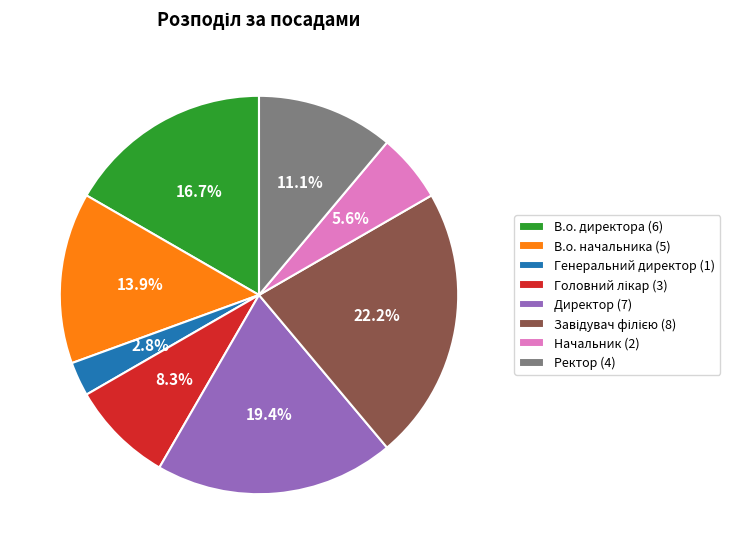

Which has a higher value, Начальник (2) or Ректор (4)?

Ректор (4)